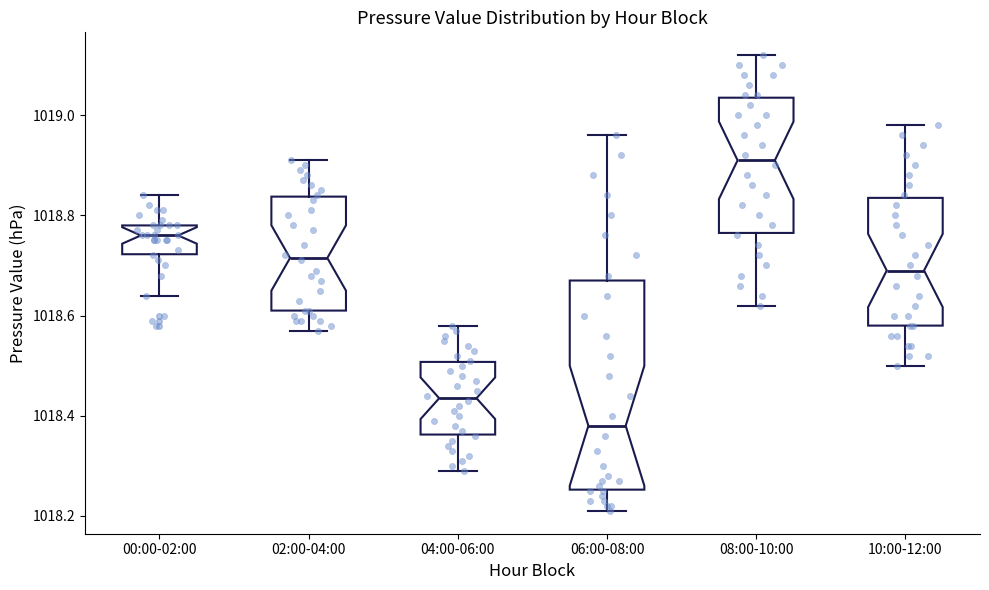

Which box has the highest median line?

08:00-10:00